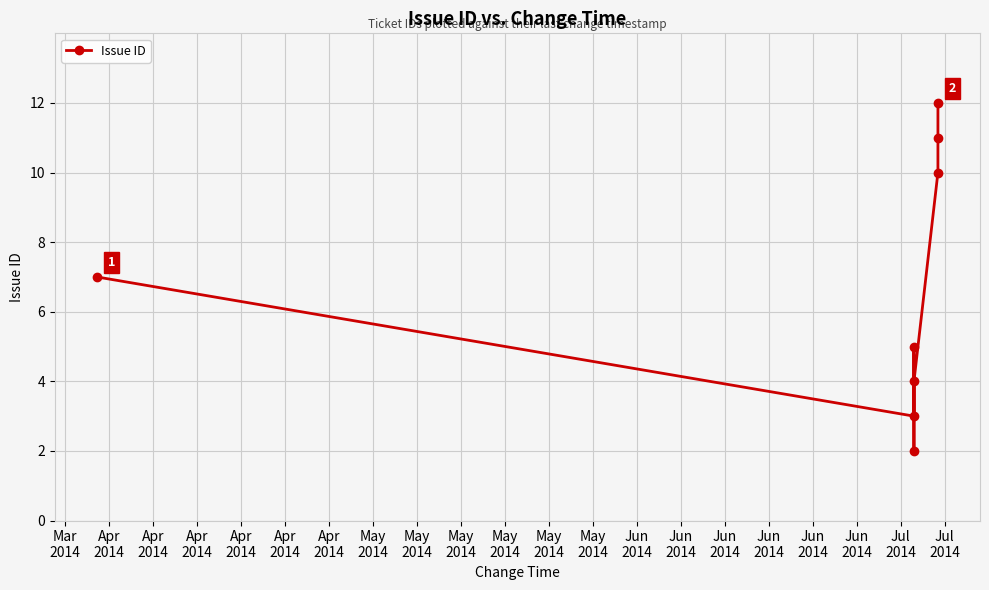

True or false: the data has more than 0 interior local peaks.

True